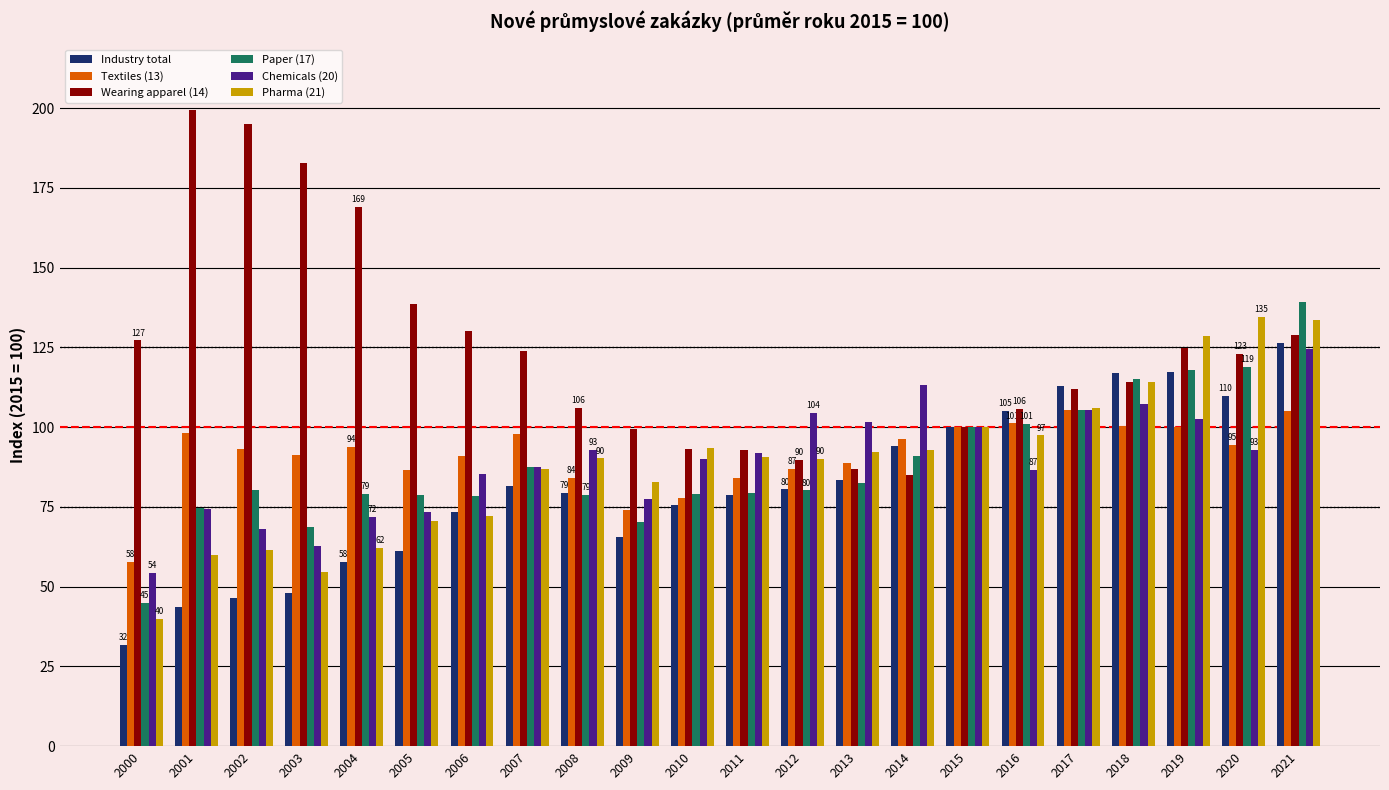

What is the spread (max minus min) of values at 2009?

33.7